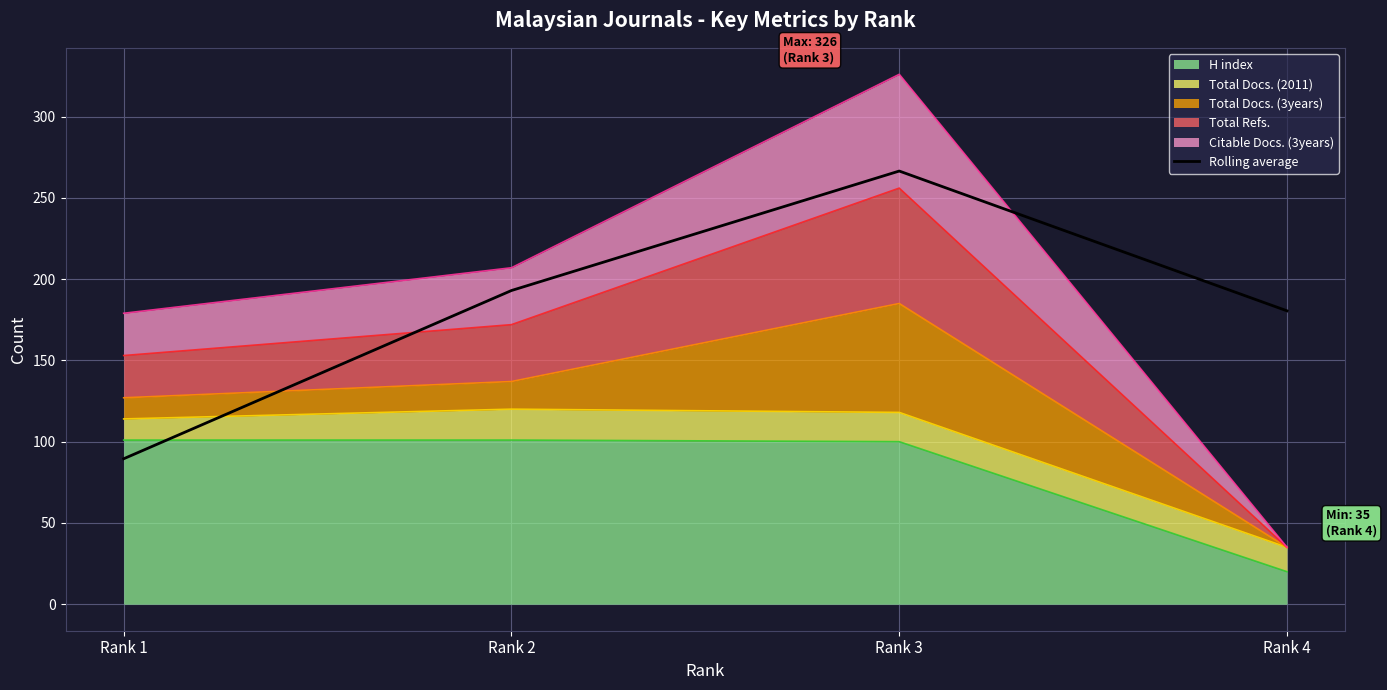

Which category has the highest value across all series?

Rank 3